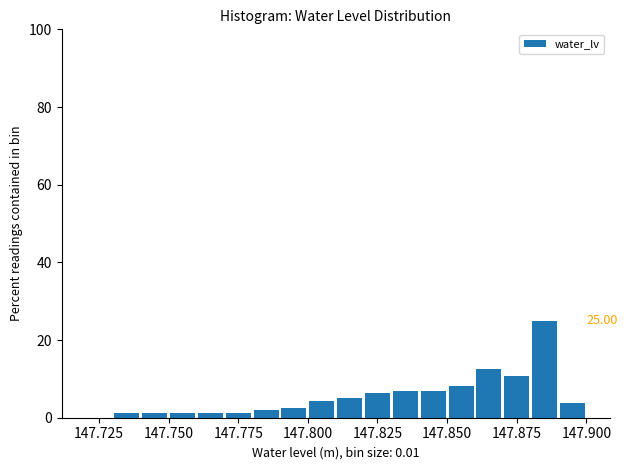

Read against the x-axis, roughly where is the centre of the tallest bar?

147.885